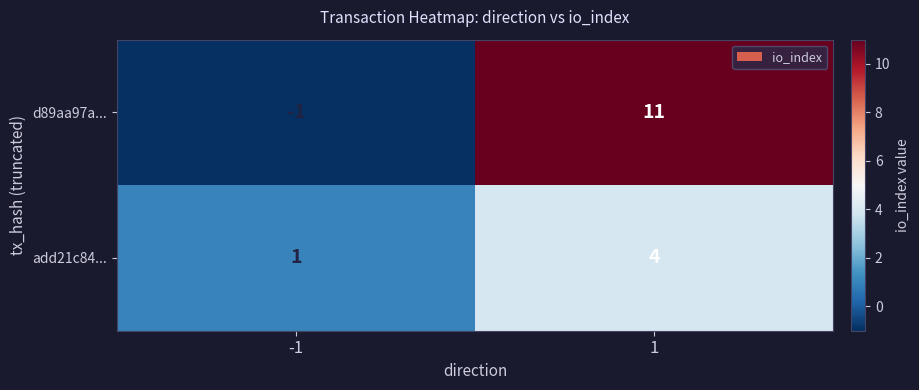

The value of d89aa97a... at -1 is -1. True or false?

True